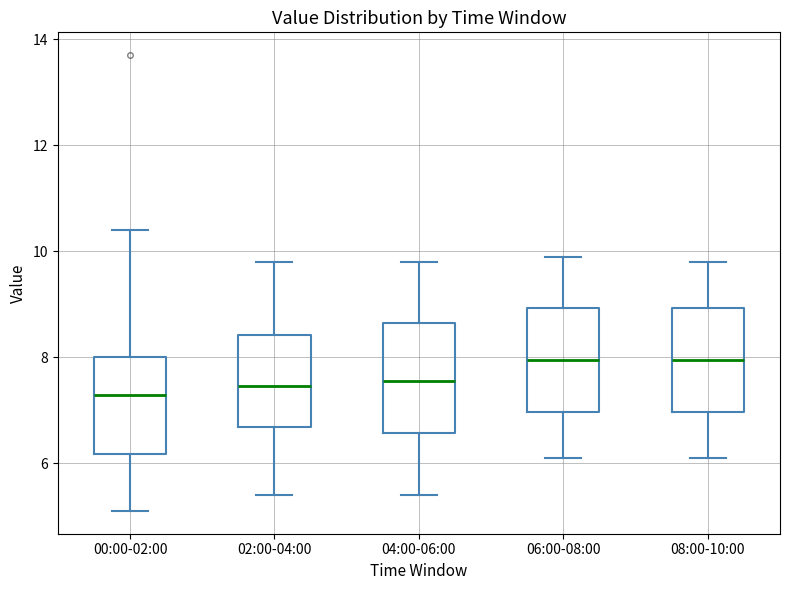

Reading left to right, read every box against the y-axis: the position of its median line, the range the box covers, and the ends of its whiskers. The values are not printed on the chart, so give them approximately, as read against the axis.

00:00-02:00: median 7.2, box 6.2 to 8.0, whiskers 5.2 to 10.4
02:00-04:00: median 7.4, box 6.6 to 8.4, whiskers 5.4 to 9.8
04:00-06:00: median 7.6, box 6.6 to 8.6, whiskers 5.4 to 9.8
06:00-08:00: median 8.0, box 7.0 to 9.0, whiskers 6.2 to 10.0
08:00-10:00: median 8.0, box 7.0 to 9.0, whiskers 6.2 to 9.8